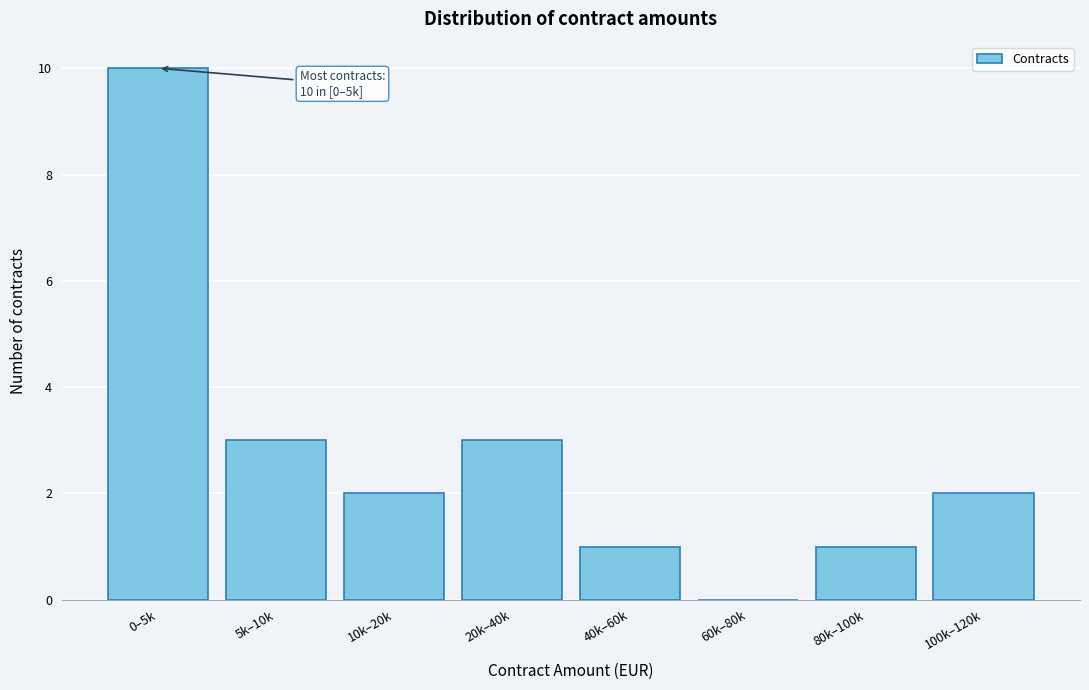

Reading right to left, transcribe all the data shown in this chart.

100k–120k=2	80k–100k=1	60k–80k=0	40k–60k=1	20k–40k=3	10k–20k=2	5k–10k=3	0–5k=10